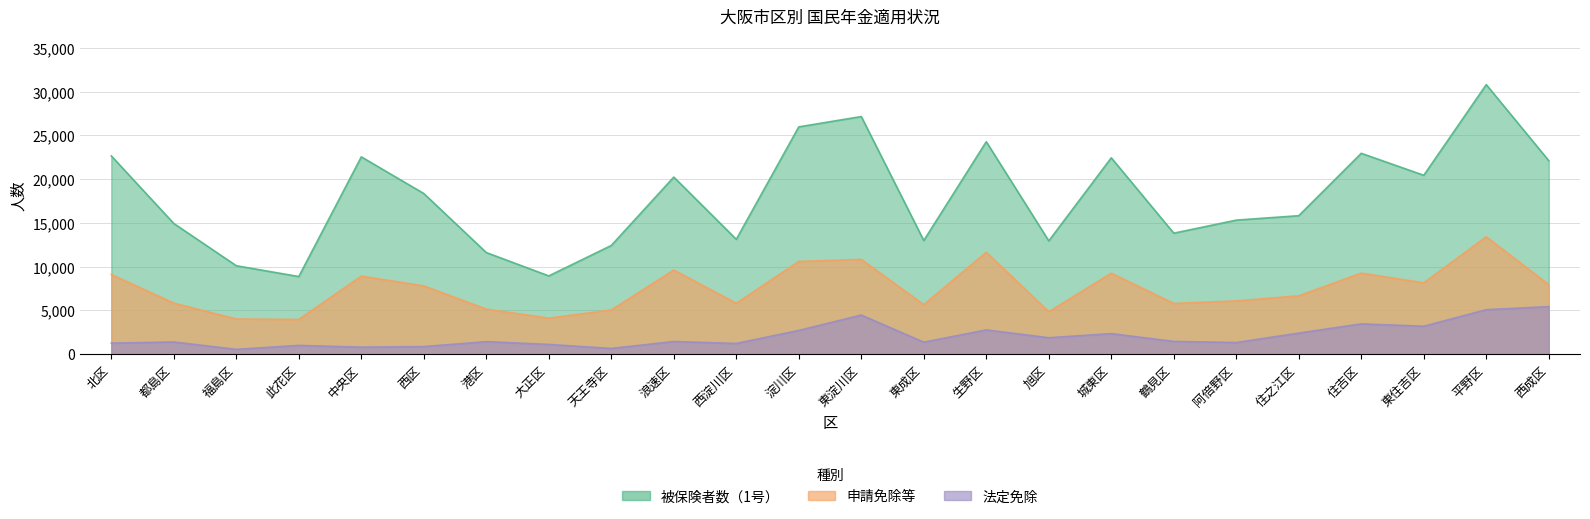

How many lines are shown in the chart?

3